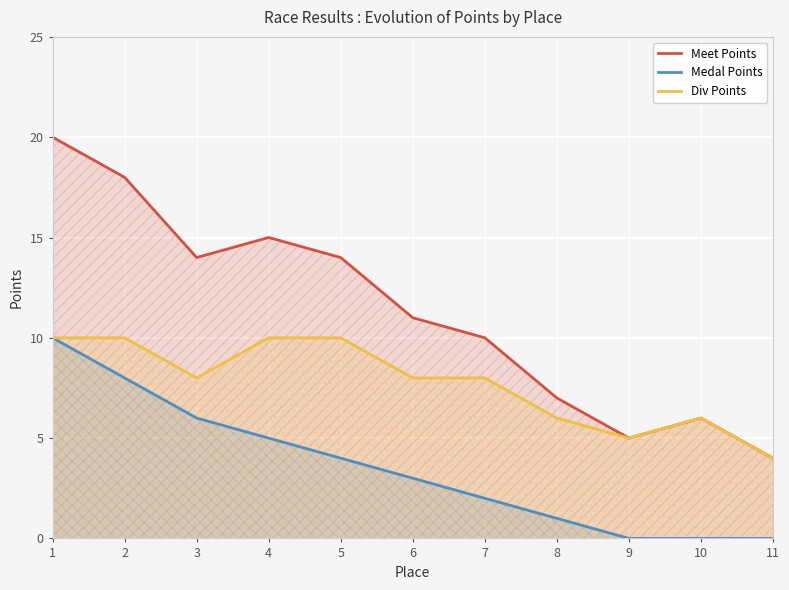

What is the spread (max minus min) of values at 9?

5